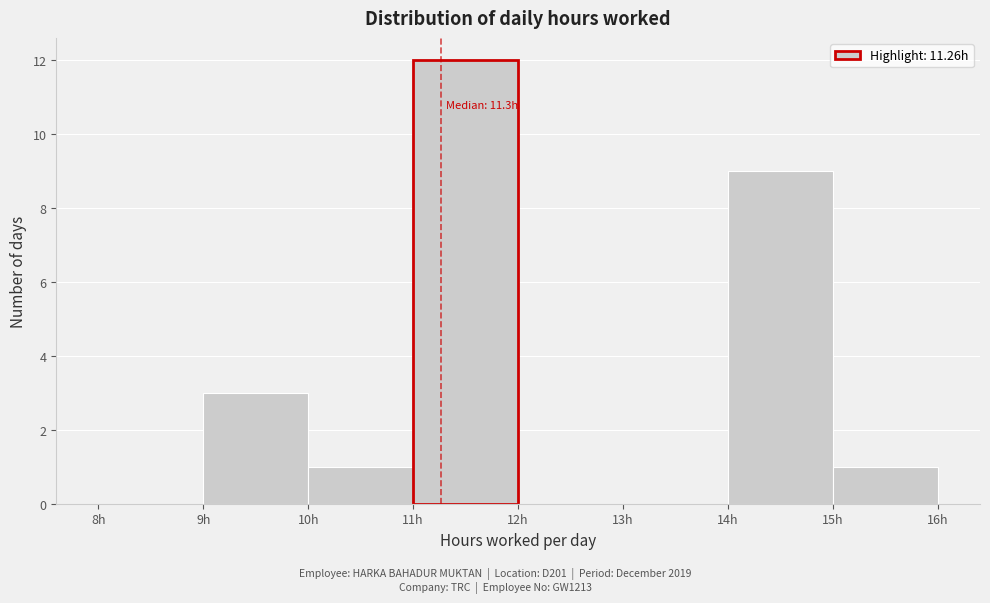

Over which range of the x-axis is the bar tallest?

11 to 12